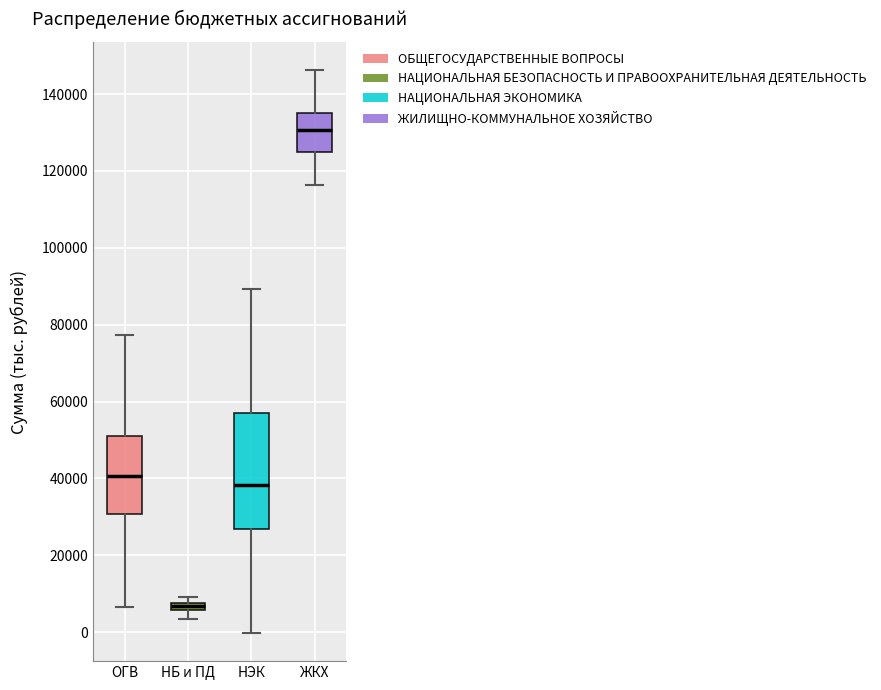

Where is the lower edge of the box for ЖКХ on the y-axis? The values are not printed on the chart, so give them approximately, as read against the axis.

124000